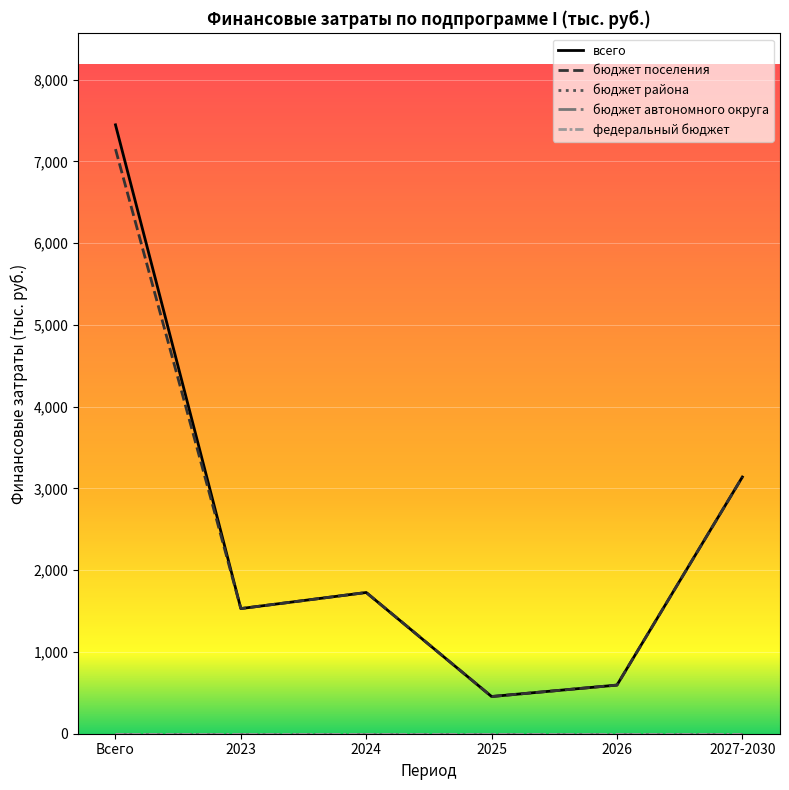

True or false: федеральный бюджет and всего cross at least once.

False